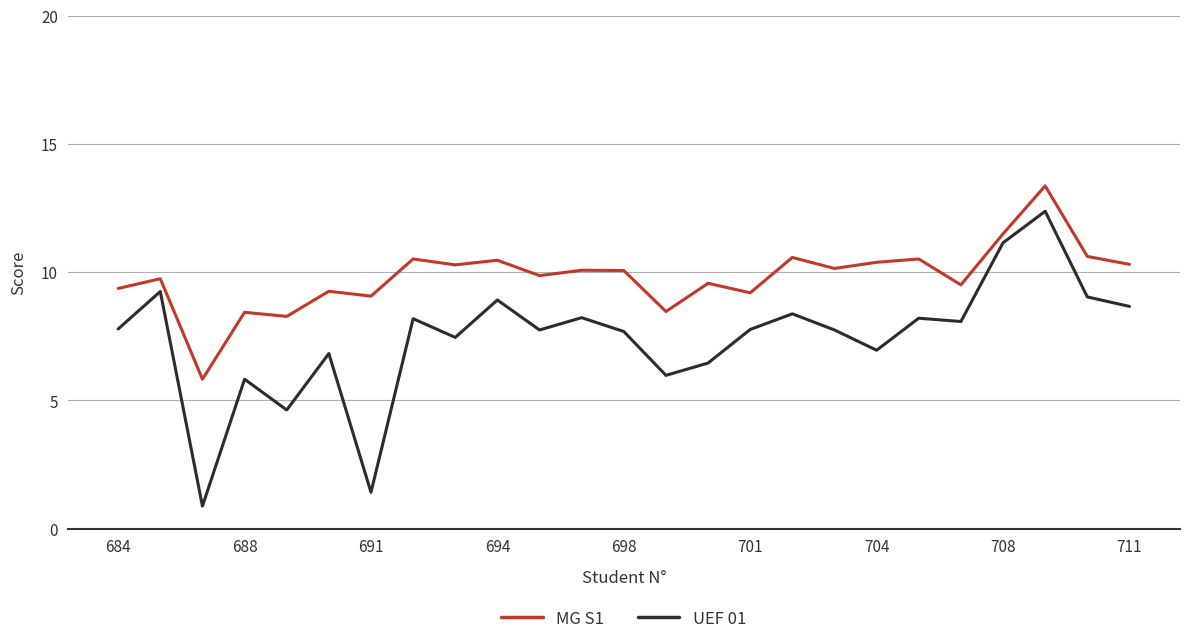

What is the difference between the maximum and minimum values in the MG S1 series?

7.5